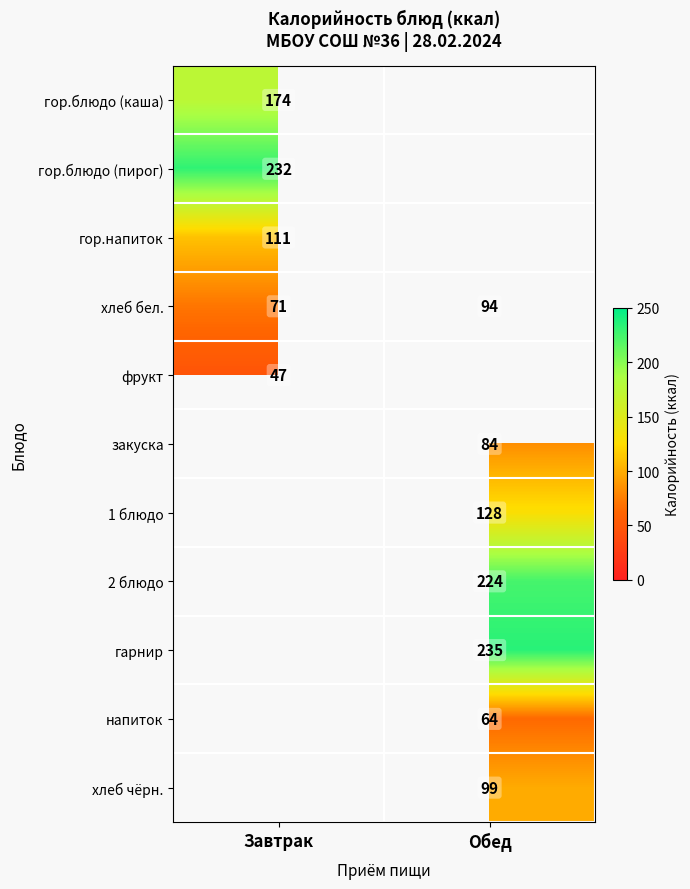

Which category has the lowest value across all series?

Завтрак